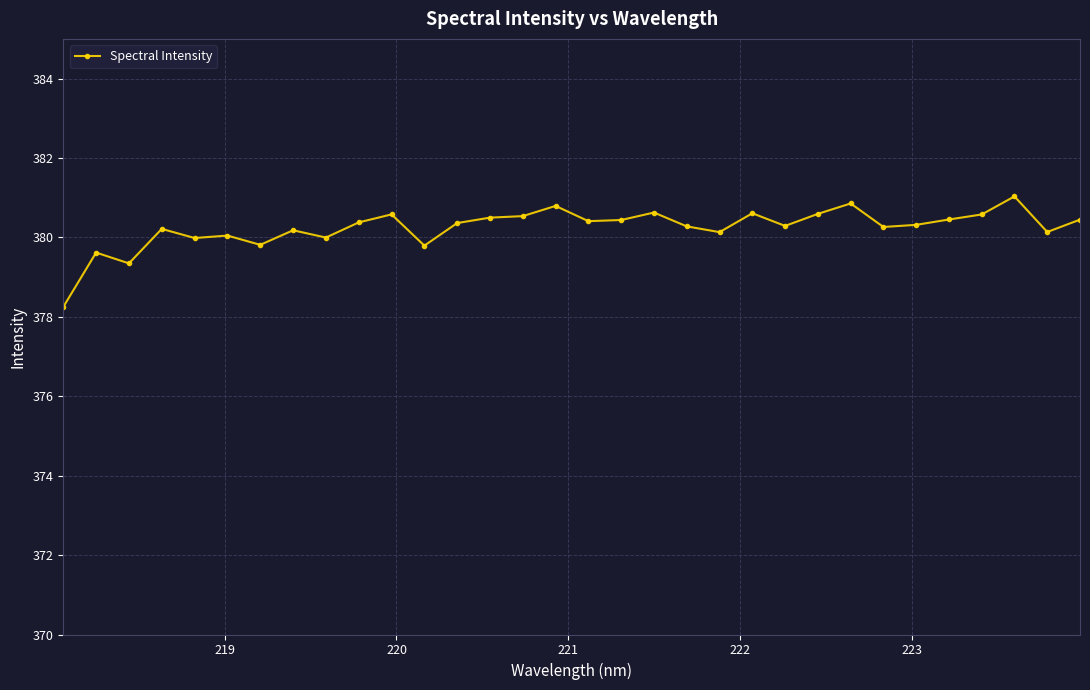

What is the greatest value displayed?

381.0